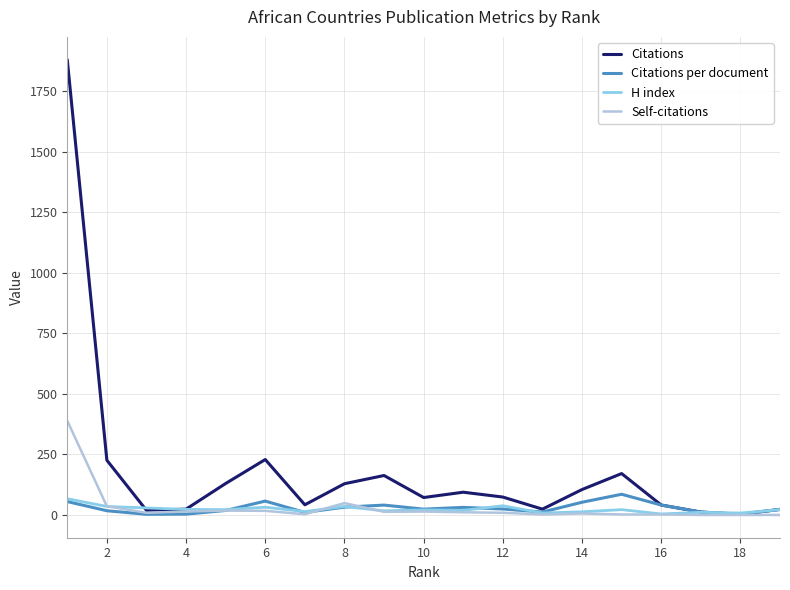

Which series has the largest total across all categories?

Citations